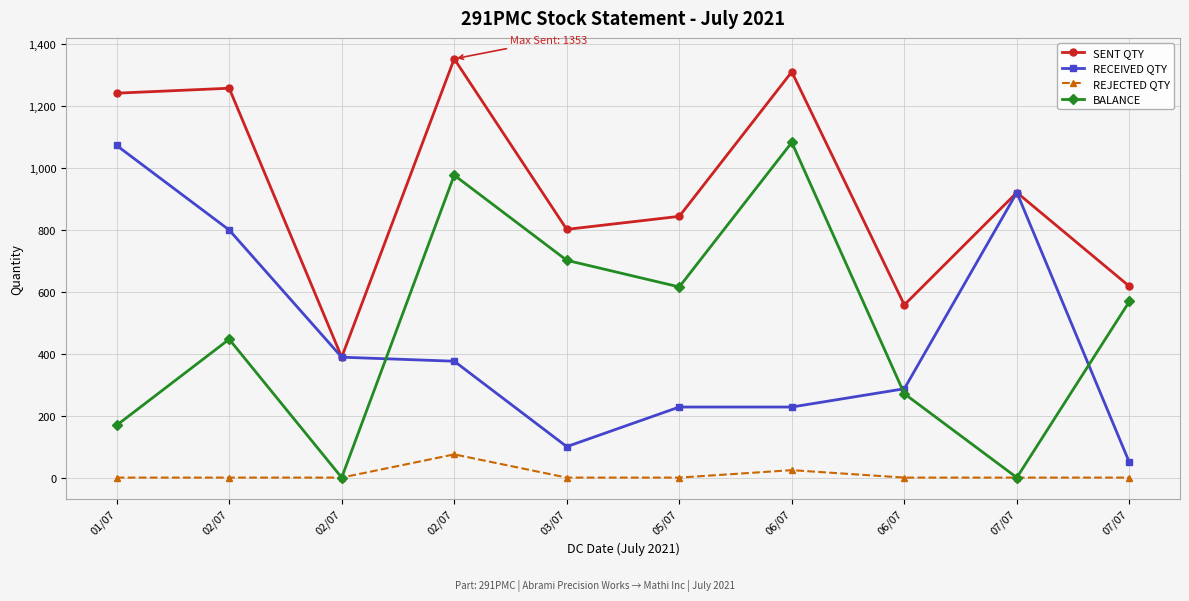

How many values in the SENT QTY series are below 921?

5